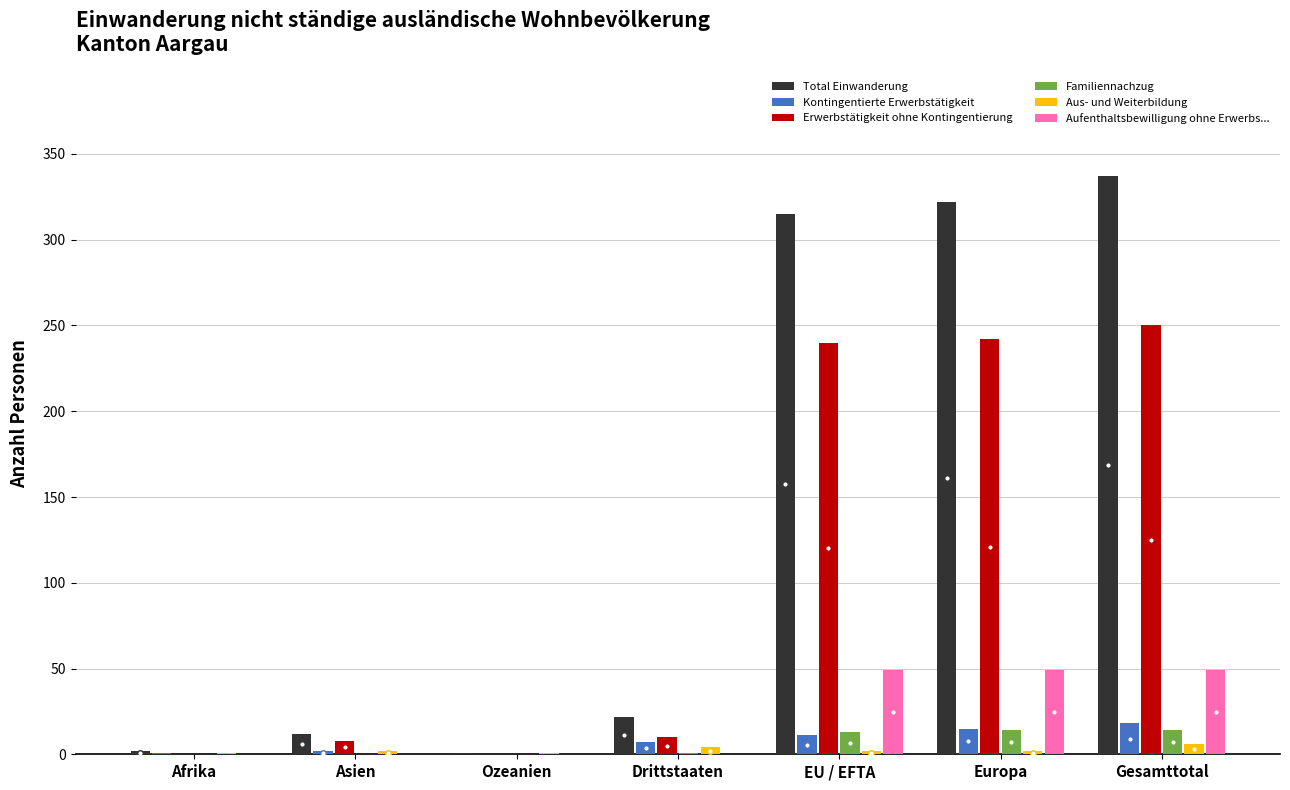

Is it true that Aufenthaltsbewilligung ohne Erwerbs... equals 49 at EU / EFTA?

True